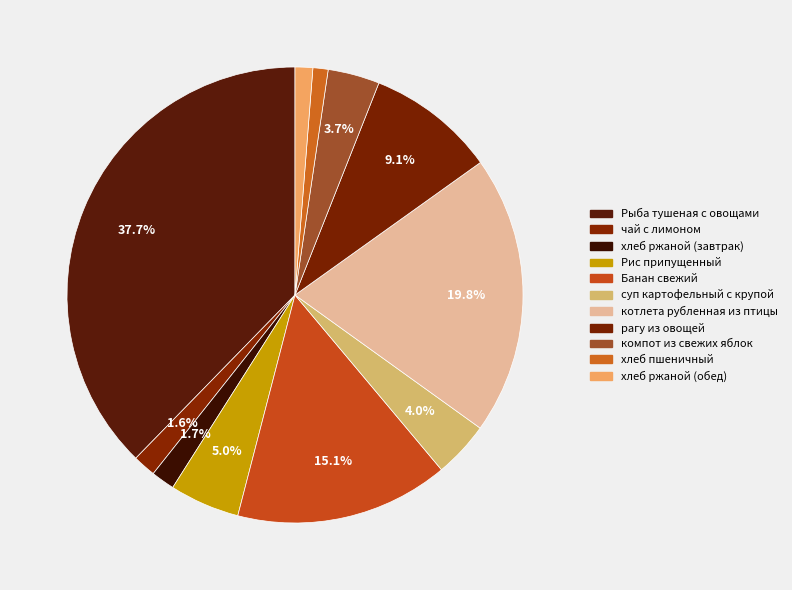

To the nearest percent, what is the average slice percentage?

9%